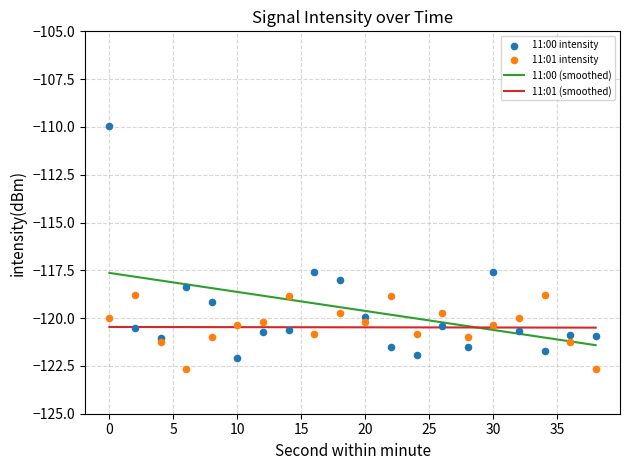

Which series reaches the maximum Y coordinate?

11:00 intensity